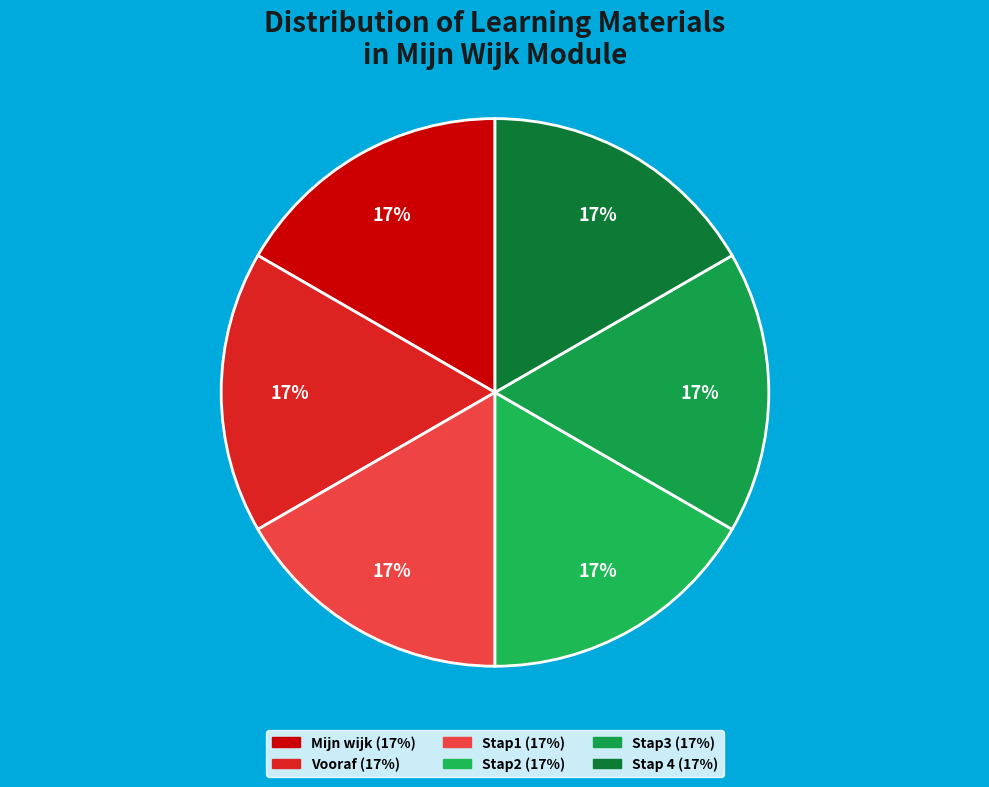

The Stap1 slice represents 2% of the pie. True or false?

False